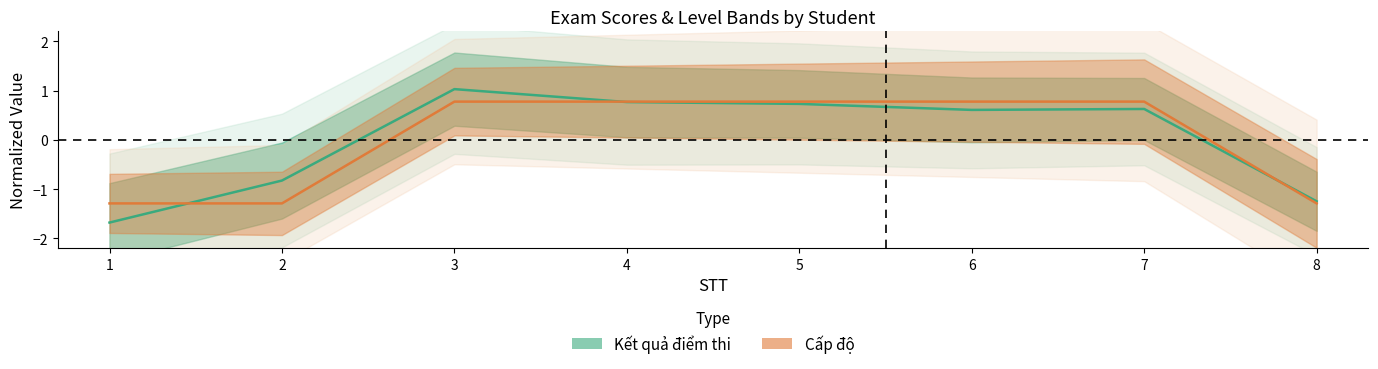

How many interior local peaks does the Kết quả điểm thi series have?

2